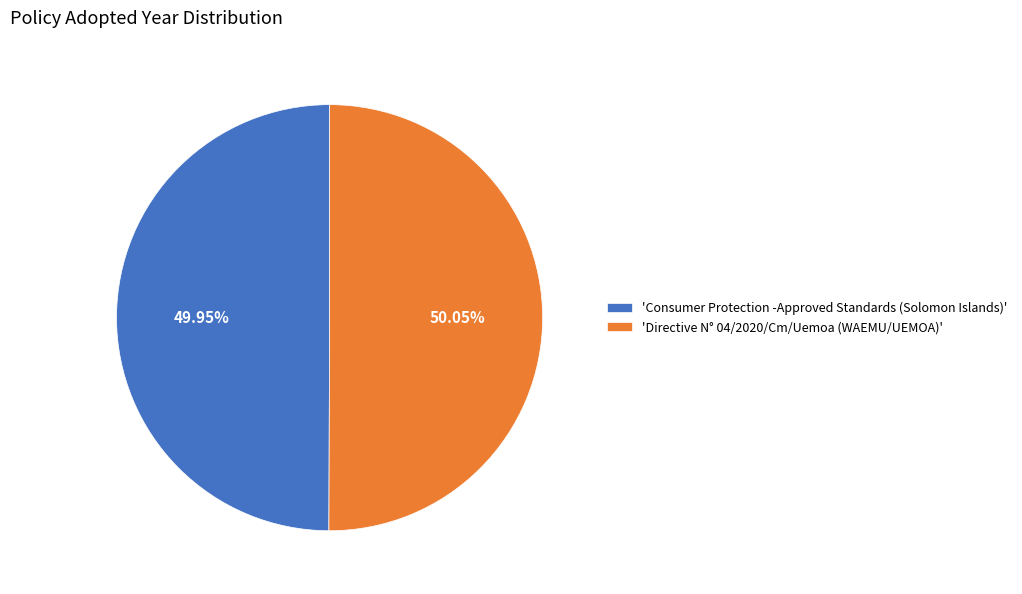

Approximately how many times larger is the value at 'Directive N° 04/2020/Cm/Uemoa (WAEMU/UEMOA)' compared to 'Consumer Protection -Approved Standards (Solomon Islands)'?

1.0